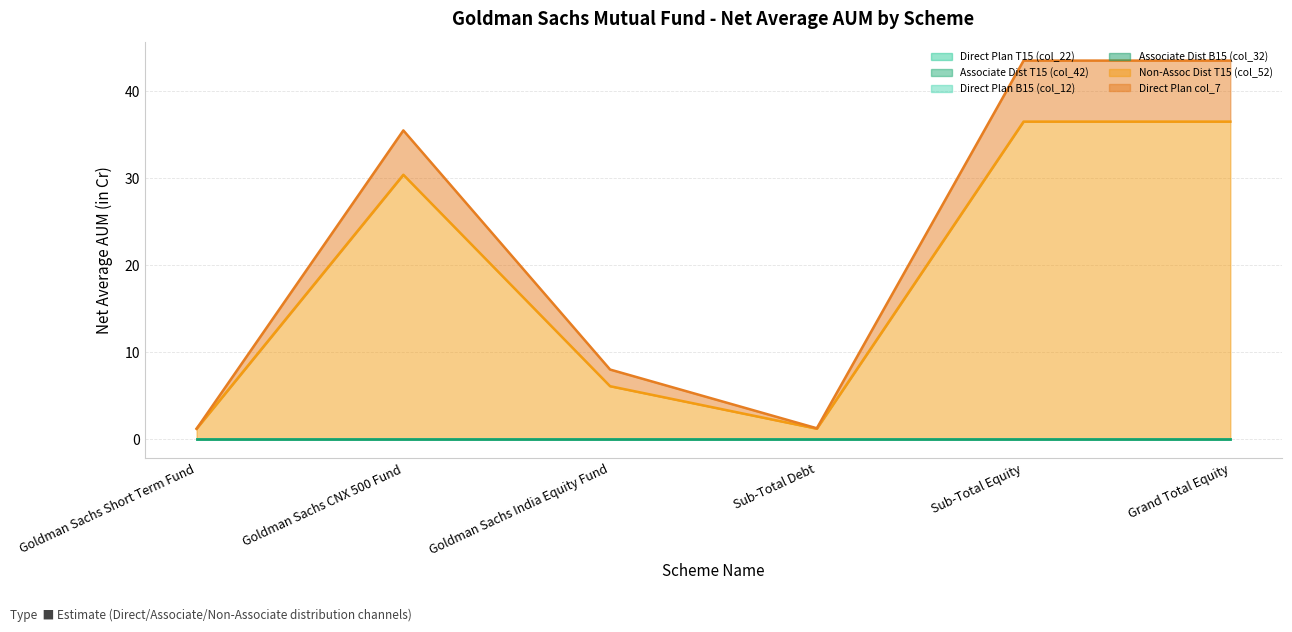

Between Goldman Sachs India Equity Fund and Grand Total Equity, which series saw the biggest shift?

Non-Assoc Dist T15 (col_52)